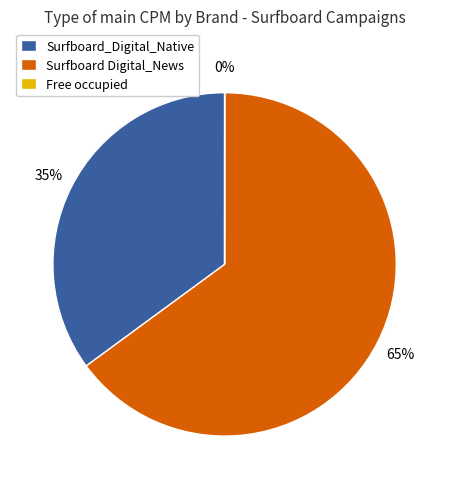

What percentage is the Surfboard_Digital_Native slice, to the nearest percent?

35%